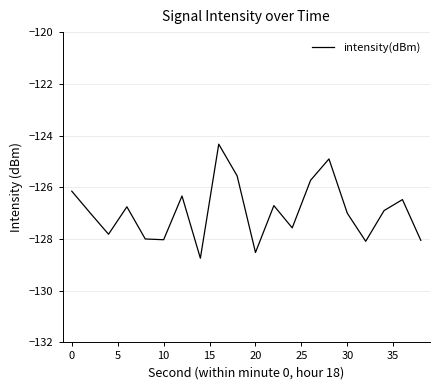

What is the difference between the maximum and minimum values?

4.4